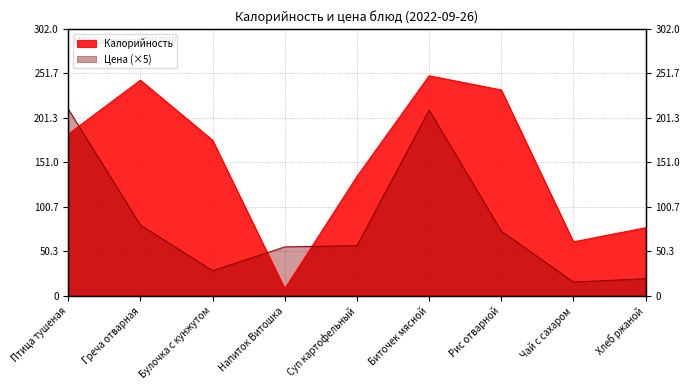

Count the number of data series in this chart.

2